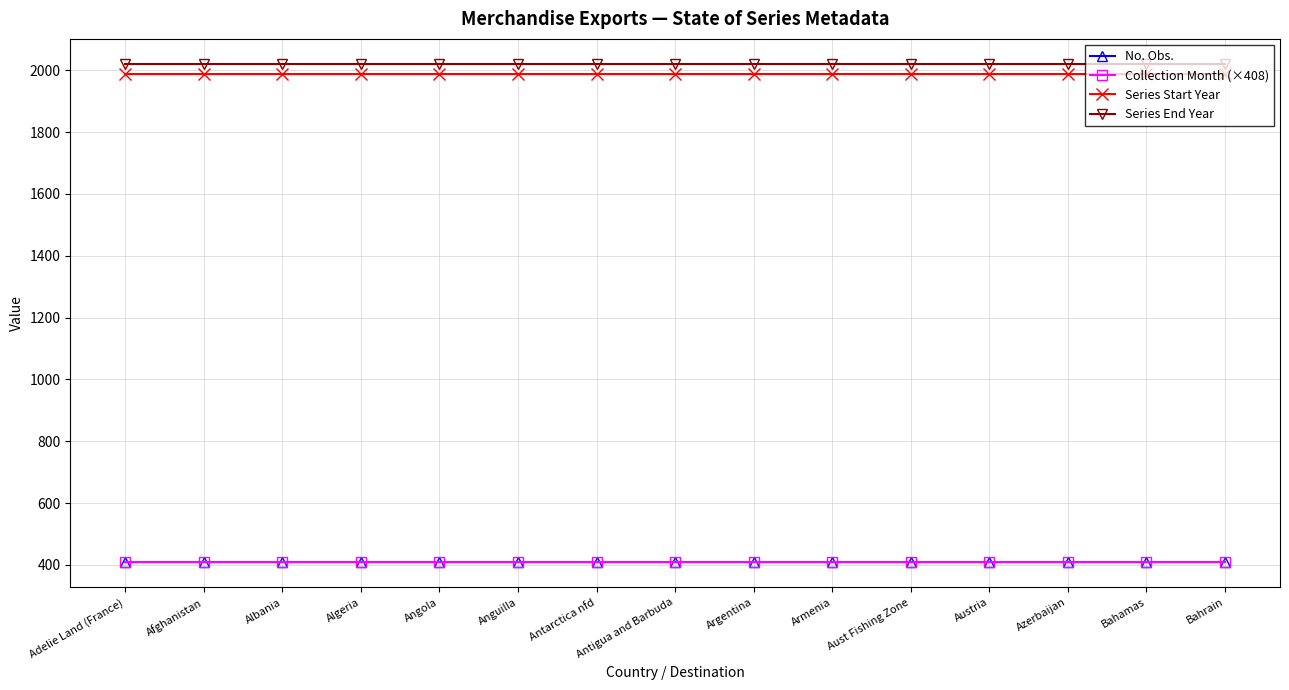

The value of Series Start Year at Algeria is 3433. True or false?

False